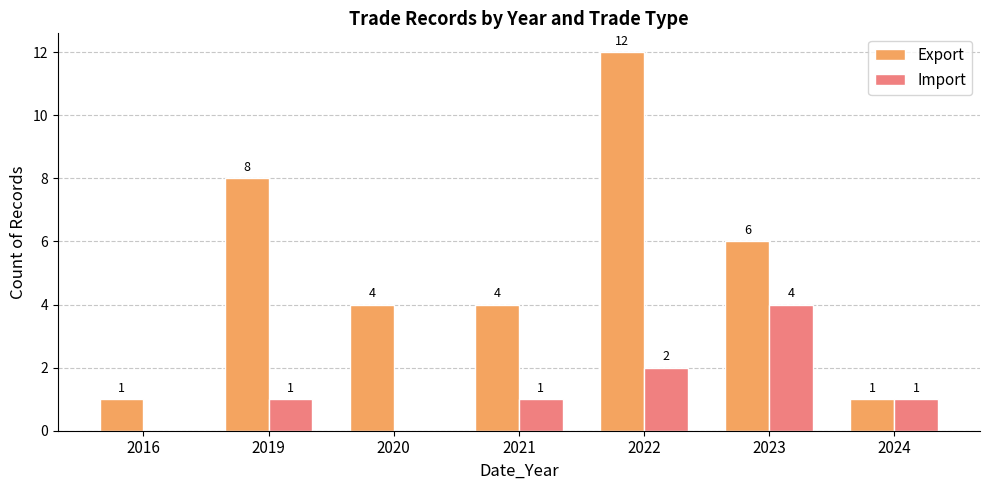

Count the number of categories in the chart.

7